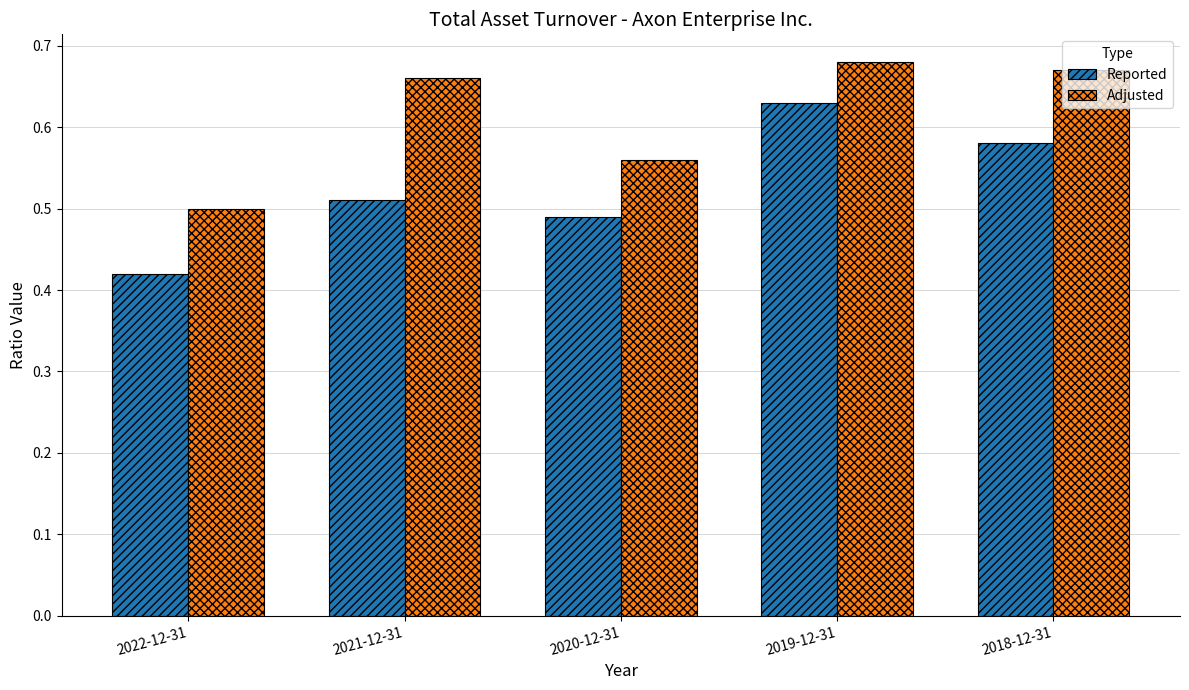

True or false: Adjusted has a value of 0.3 at 2019-12-31.

False